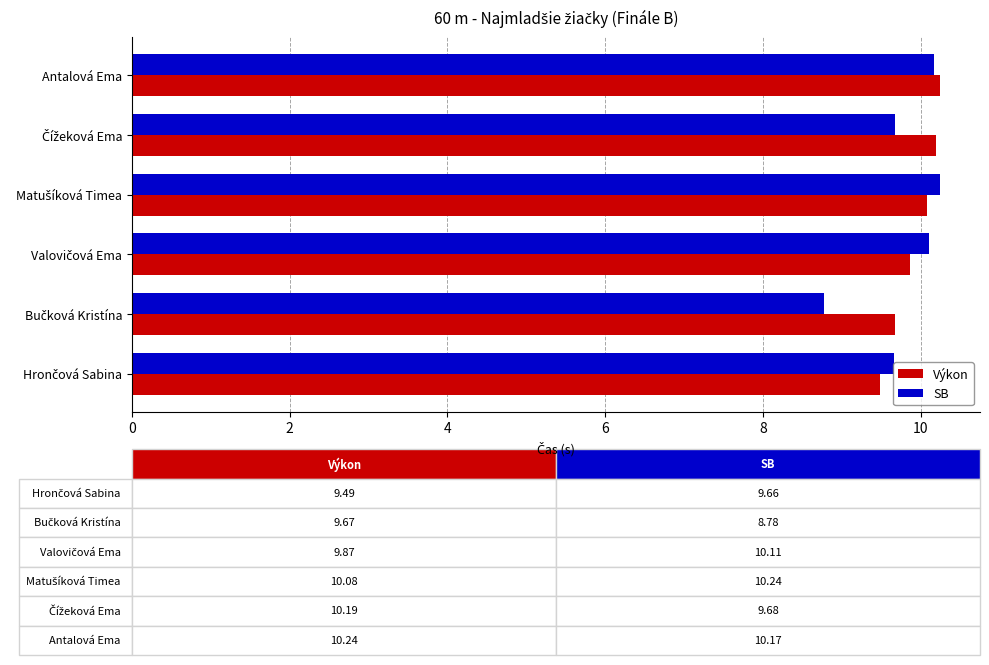

Which series has the largest range (max minus min)?

SB